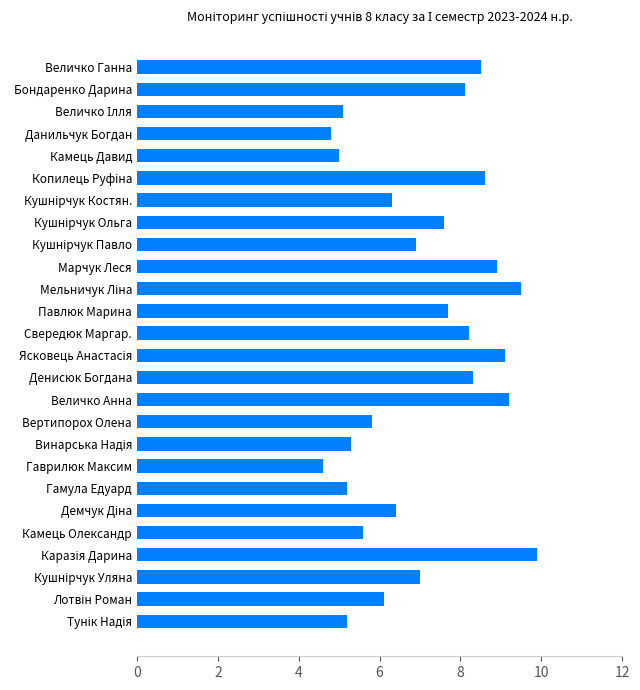

Is it true that the value at Данильчук Богдан is 1.1?

False